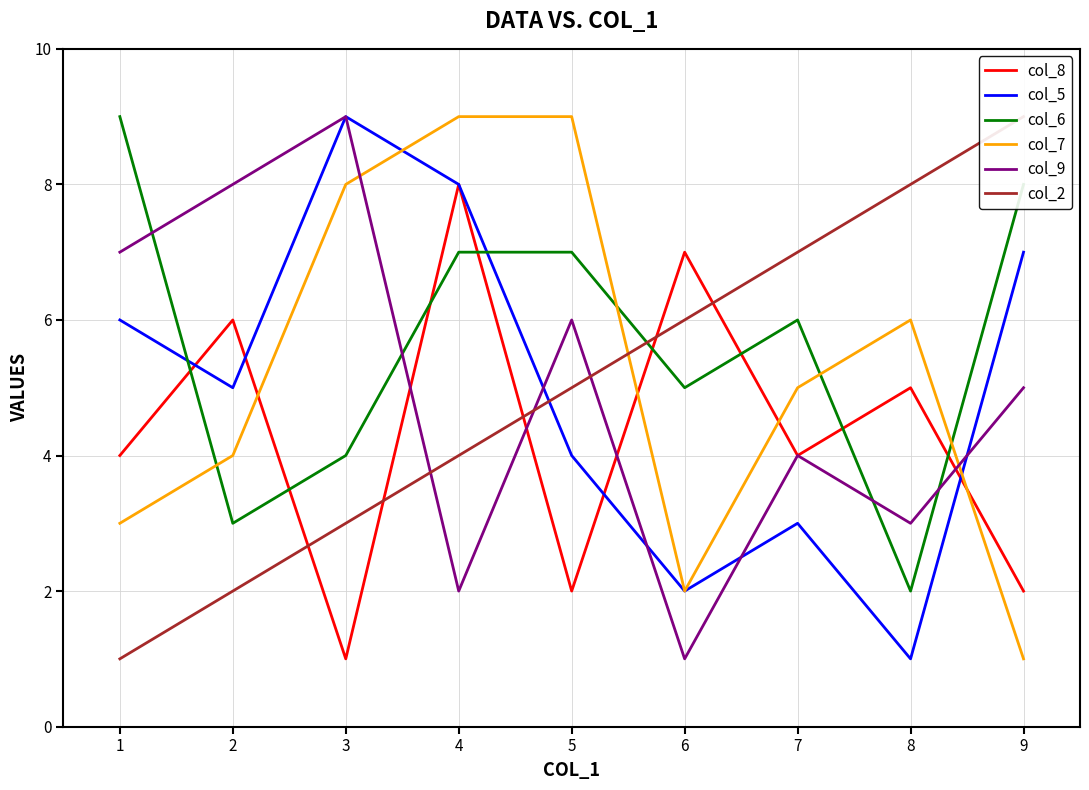

How many data points in col_2 are above 5?

4